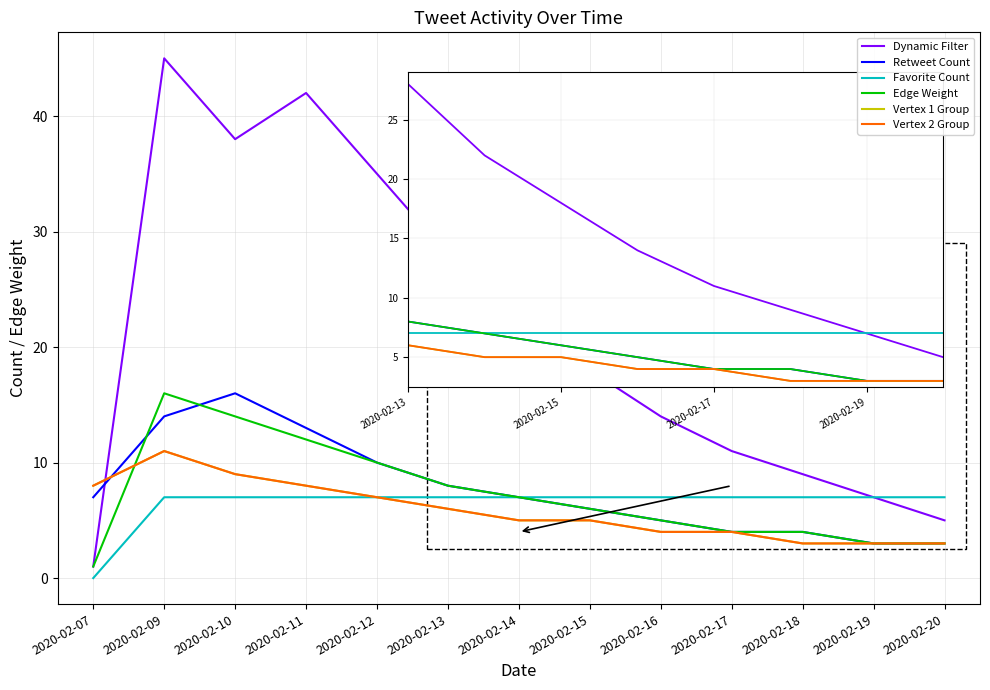

Is this an area chart (filled region under the line)?

No